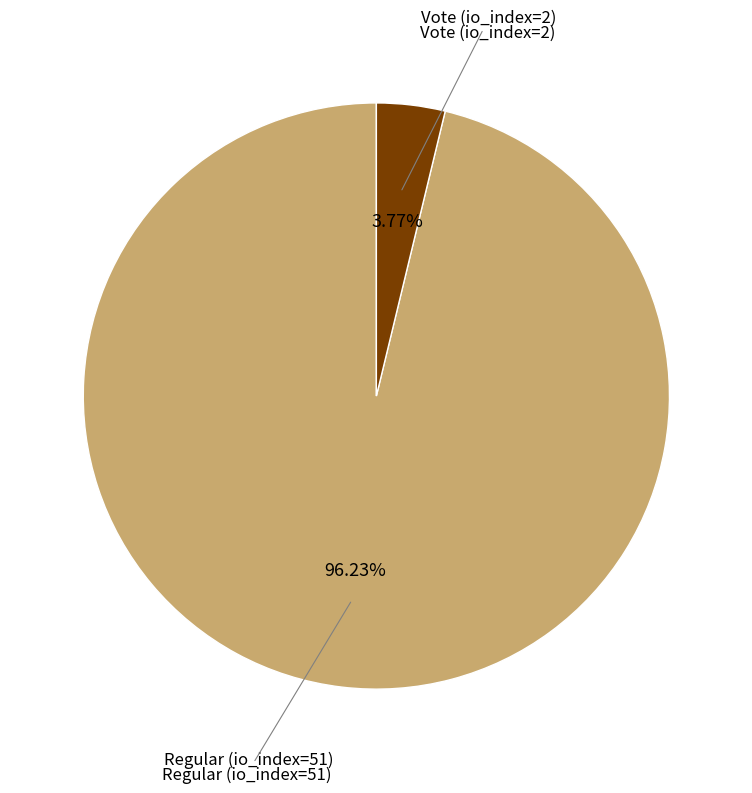

To the nearest percent, what is the difference between the largest and smallest slice percentages?

92%